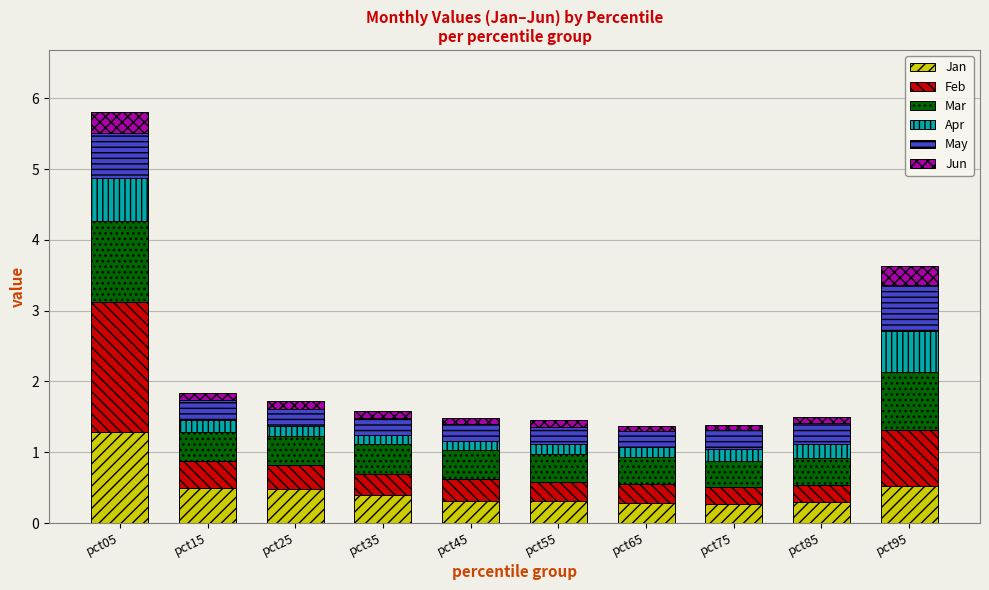

Count the Jan values in the range 0 to 1.

9